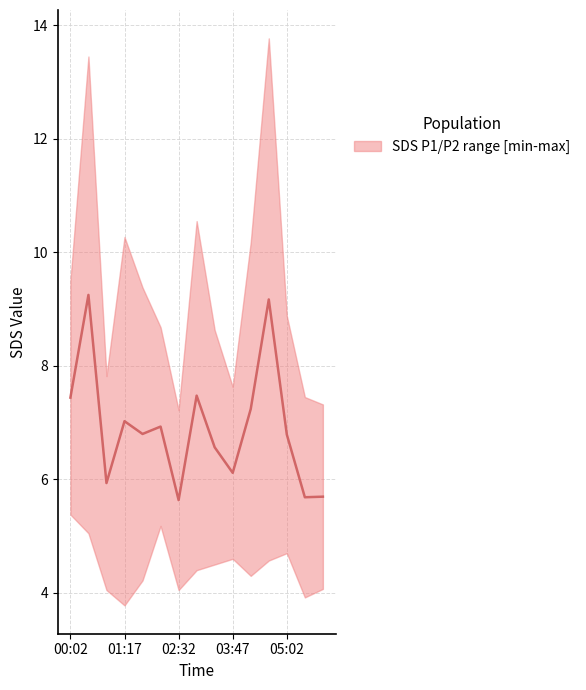

List the labels in order of value, smallest first.

02:32, 05:27, 05:52, 00:52, 03:47, 03:22, 05:02, 01:42, 02:07, 01:17, 04:12, 00:02, 02:57, 04:37, 00:27